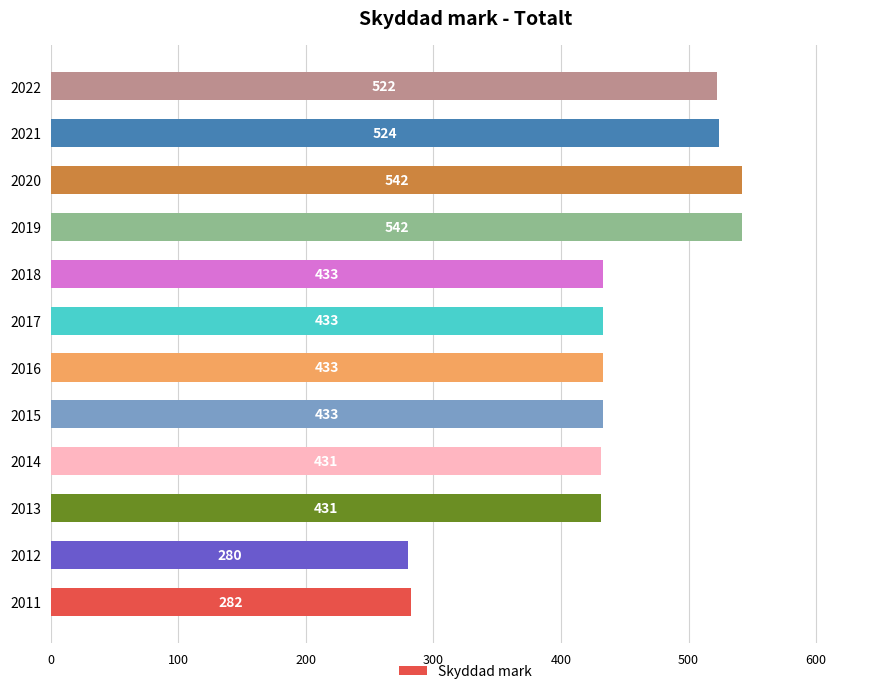

Is it true that the value at 2013 is 431?

True